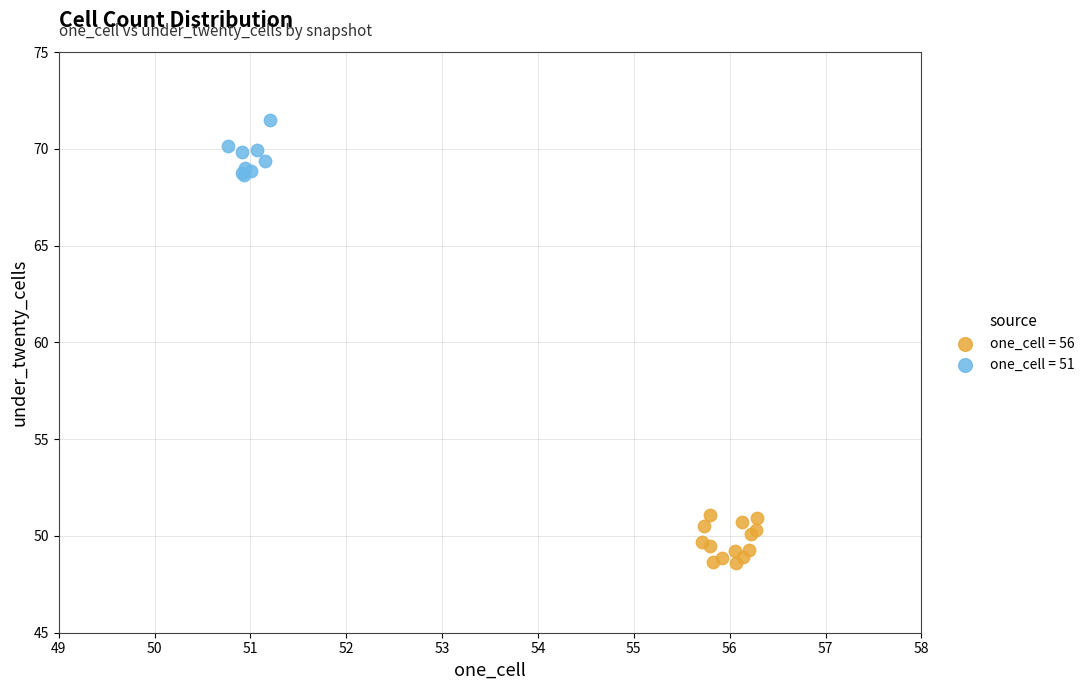

Which series contains the lowest Y value?

one_cell = 56